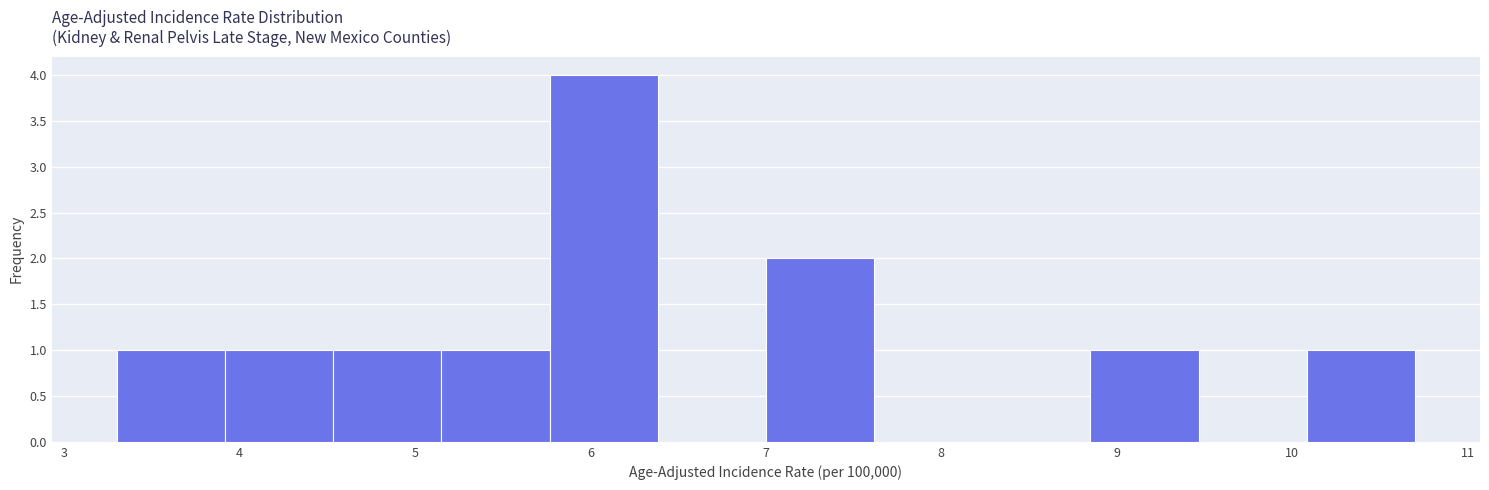

Reading left to right, transcribe this chart: for each bar, give the range it covers on the x-axis and its height. Neither the bar edges nor the heights are printed on the chart, so give them approximately, as read against the axes.

3.3 to 3.9: 1
3.9 to 4.5: 1
4.5 to 5.2: 1
5.2 to 5.8: 1
5.8 to 6.4: 4
6.4 to 7.0: 0
7.0 to 7.6: 2
7.6 to 8.2: 0
8.2 to 8.9: 0
8.9 to 9.5: 1
9.5 to 10.1: 0
10.1 to 10.7: 1